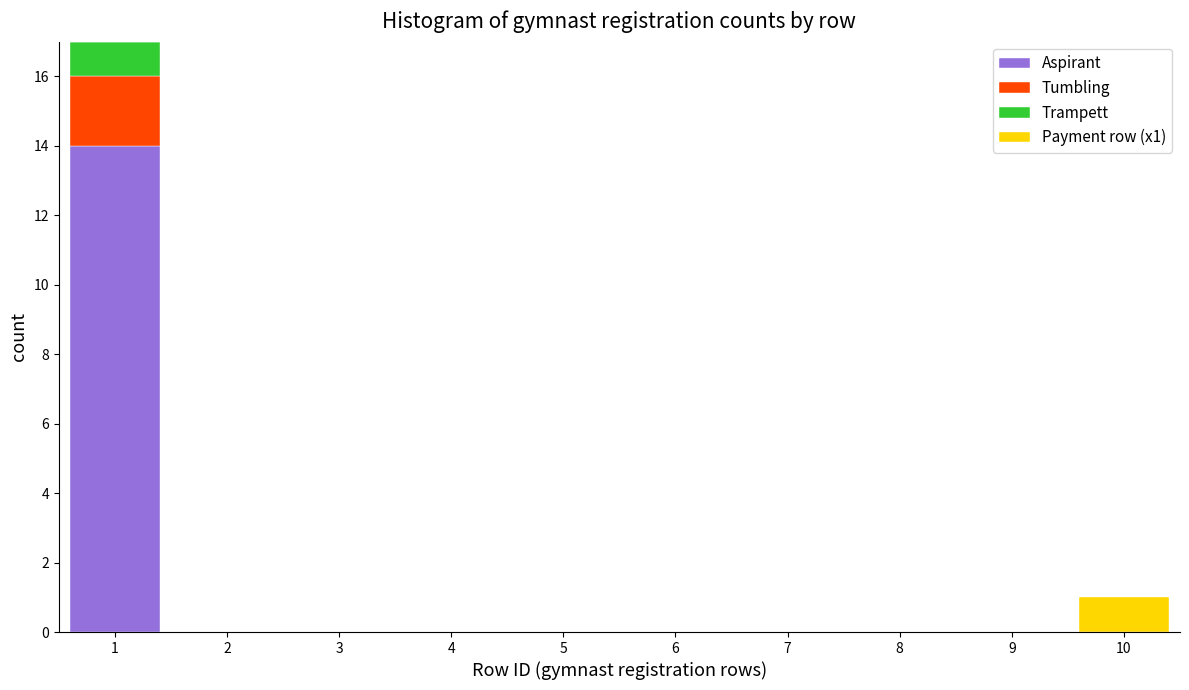

Which range on the x-axis has the tallest stacked bar (by total height)?

0.5 to 1.5